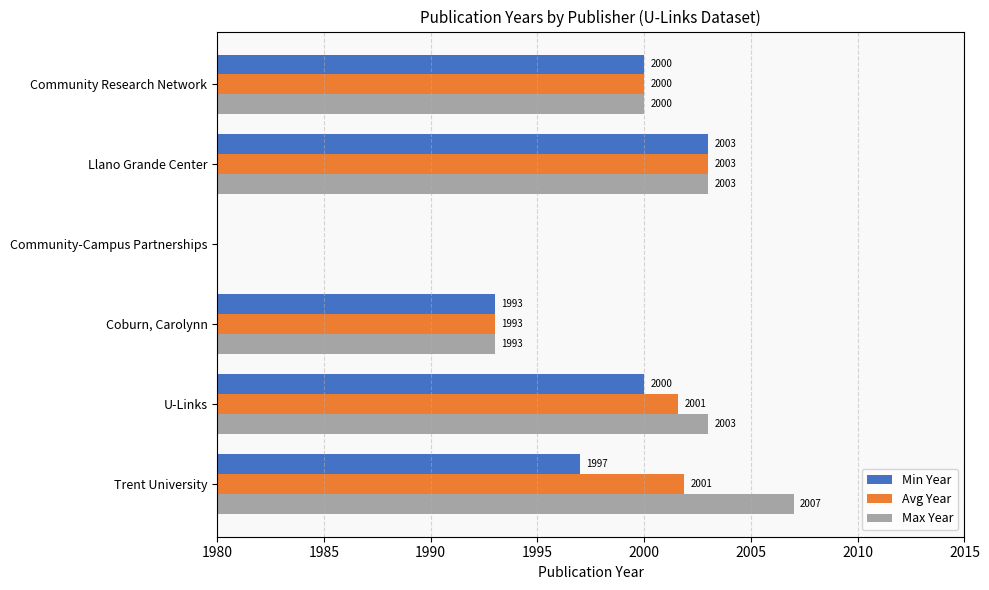

What are all the series names shown in the legend?

Min Year, Avg Year, Max Year